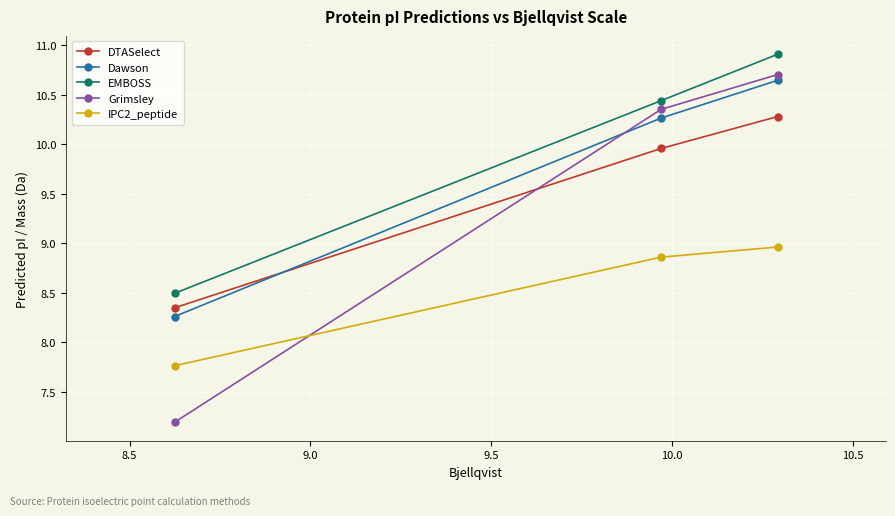

What is the value of the IPC2_peptide point at the 3rd from the left?

9.0